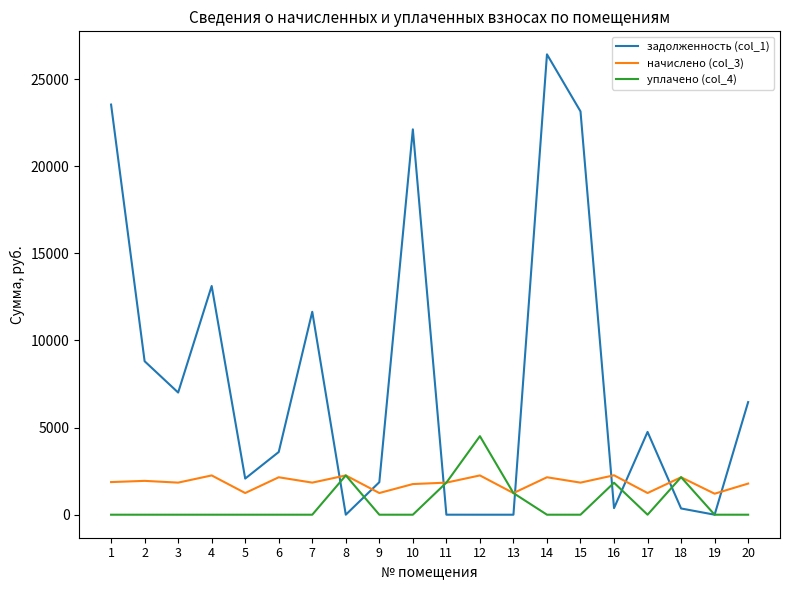

True or false: уплачено (col_4) has a value of 0.0 at 1.

True